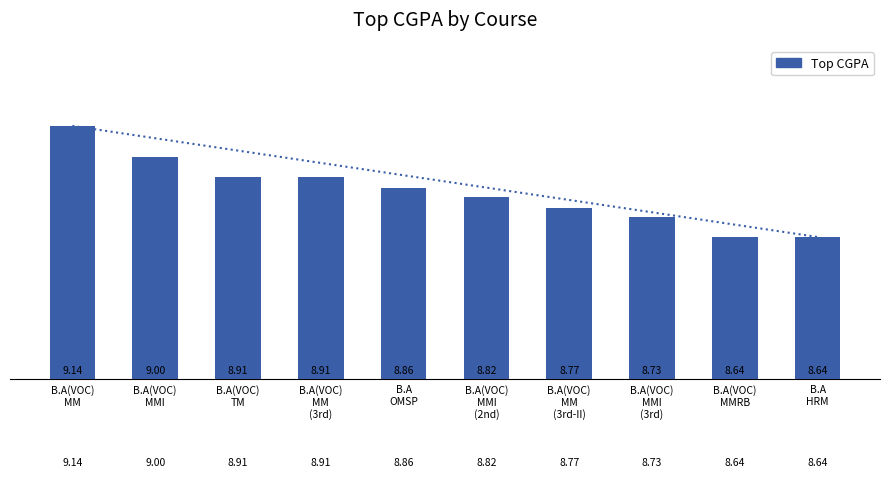

The value at B.A(VOC)
MM
(3rd-II) is 11.5. True or false?

False